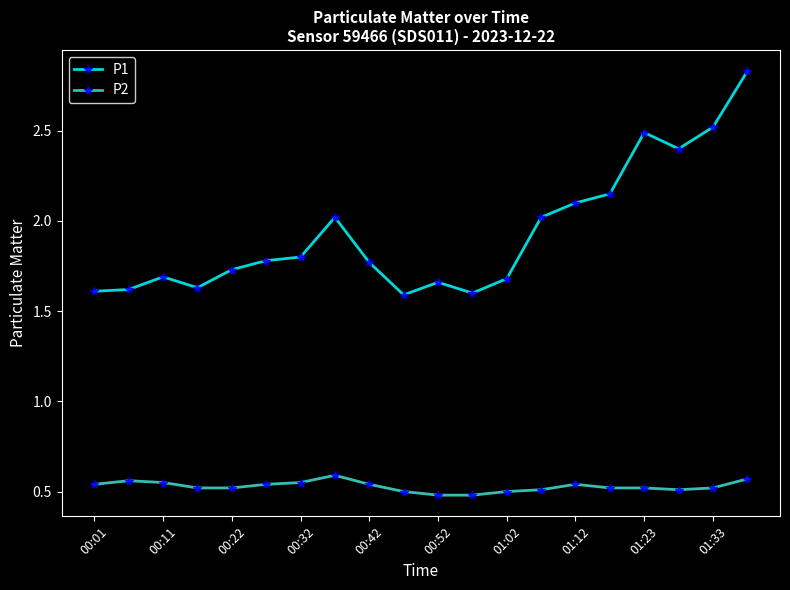

Rank the series by their maximum value, from highest to lowest.

P1, P2